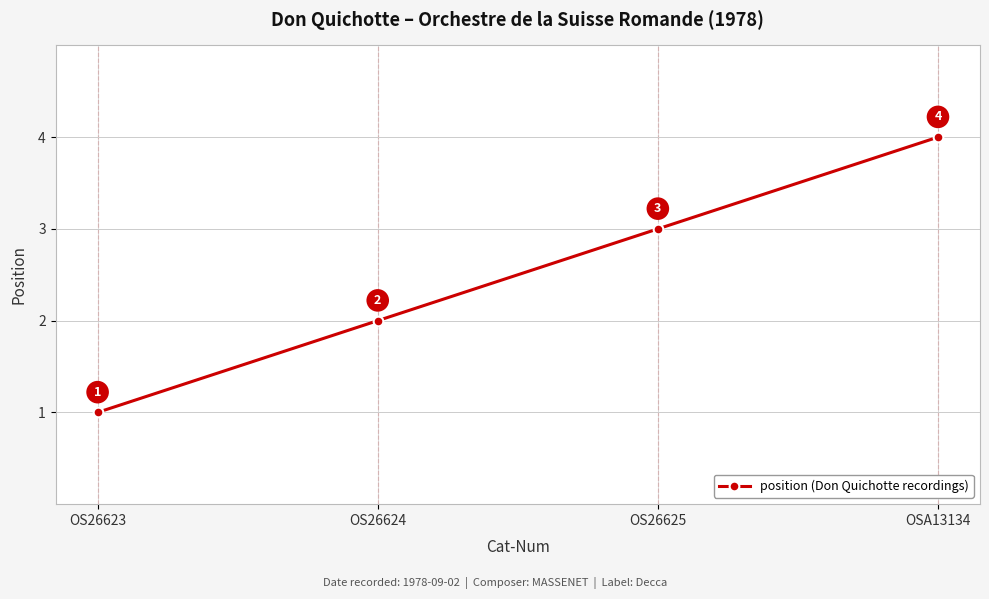

The value at OS26625 is 4. True or false?

False